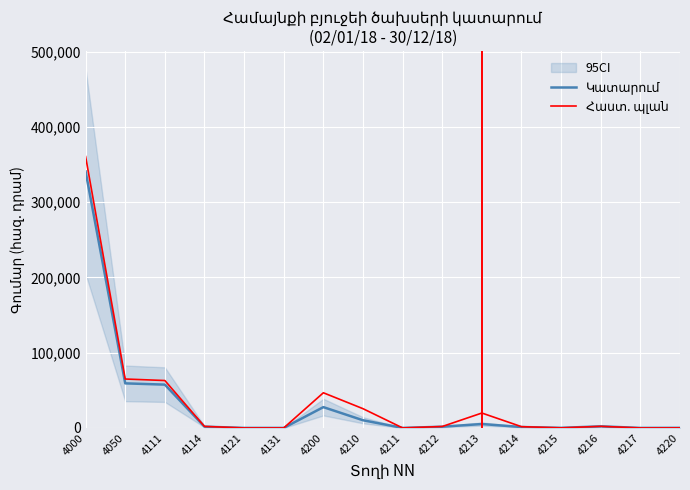

How many positive values does the Կատարում series have?

12